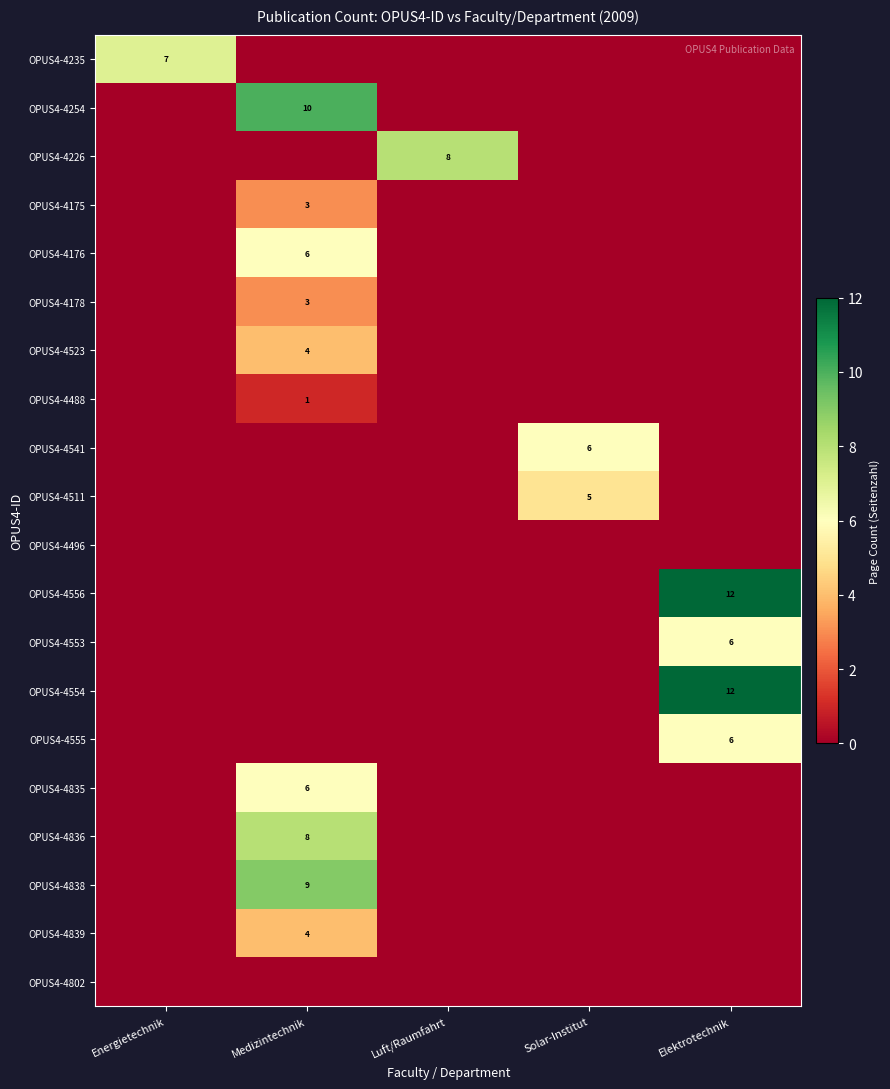

Is it true that OPUS4-4541 equals 6 at Solar-Institut?

True